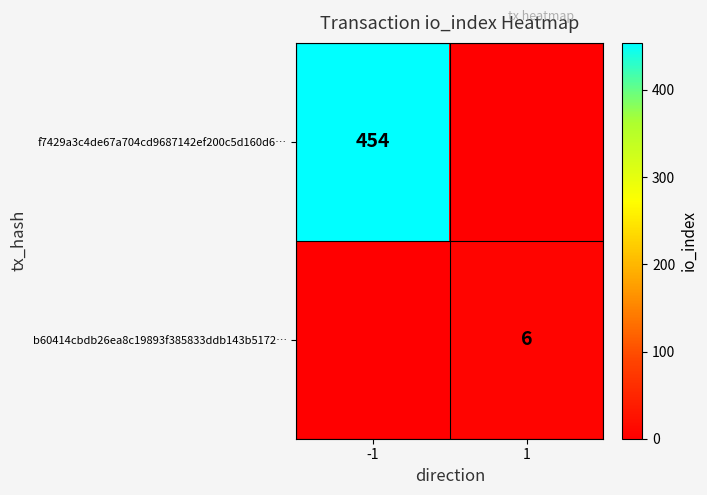

True or false: f7429a3c4de67a704cd9687142ef200c5d160d6… has a value of 270 at -1.

False